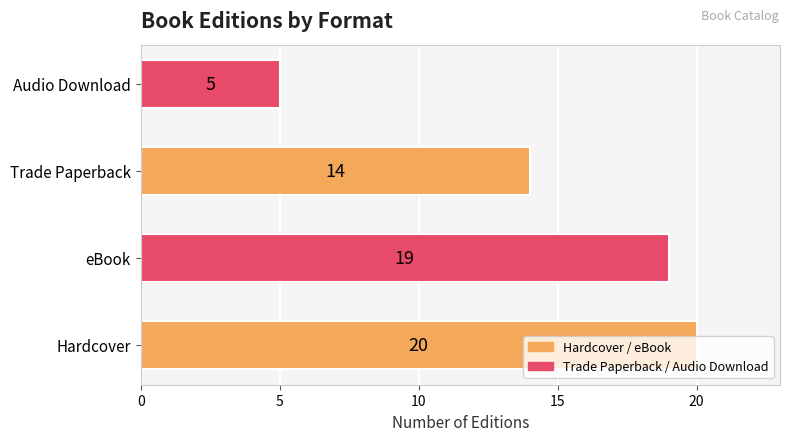

What is the smallest value displayed?

5